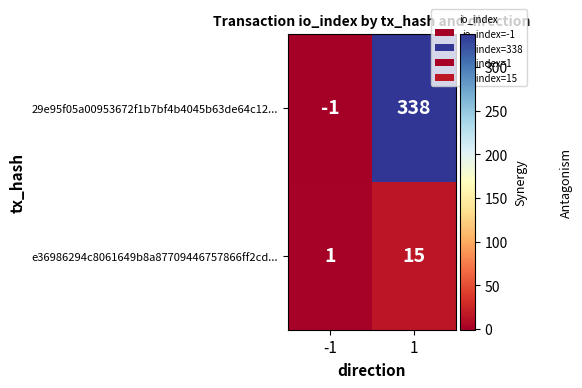

What is the sum of all e36986294c8061649b8a87709446757866ff2cd... values?

16